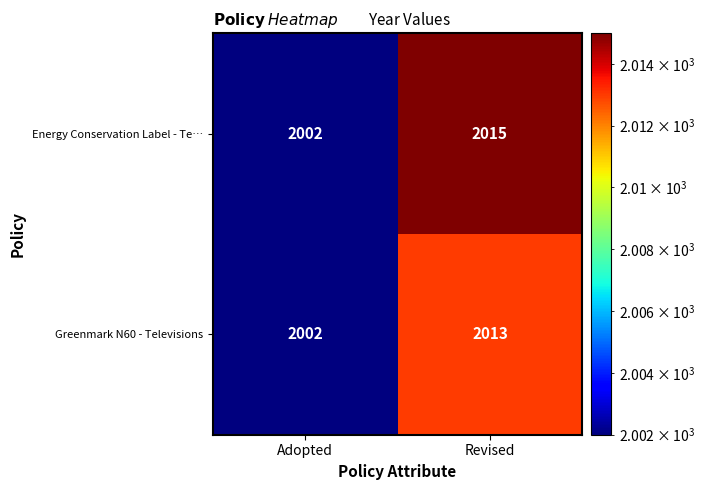

Which category has the lowest value across all series?

Adopted